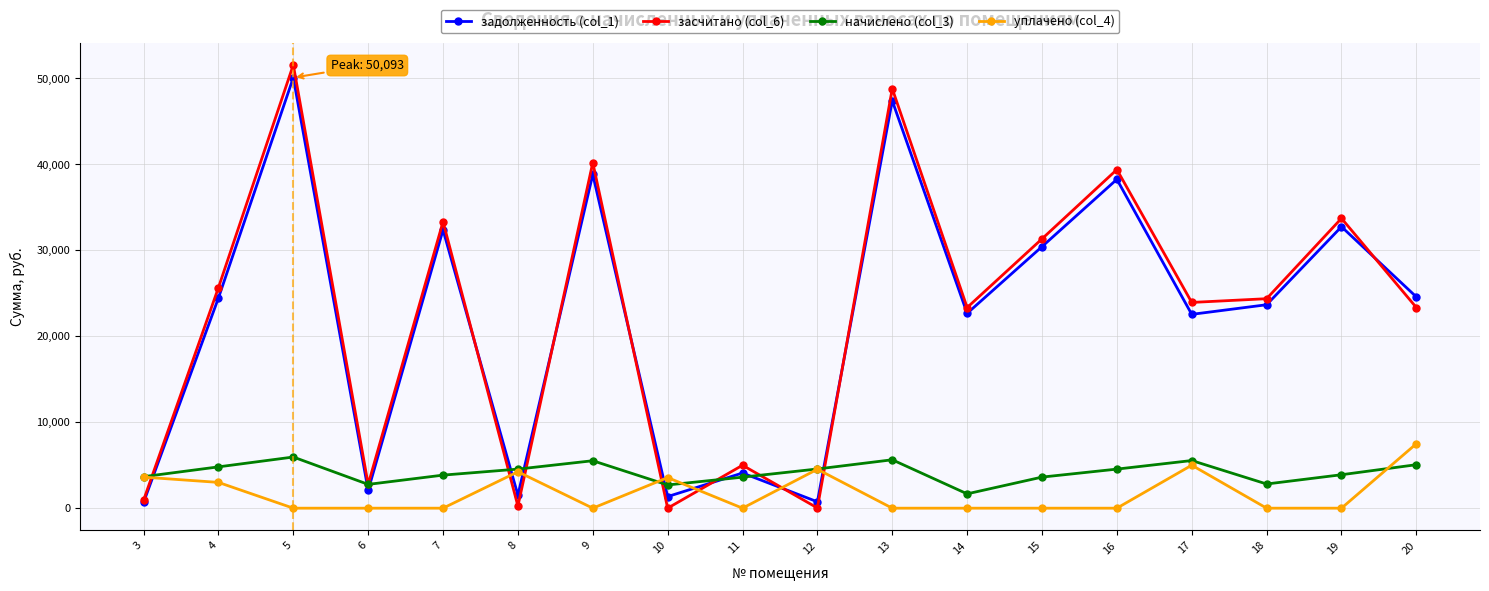

The начислено (col_3) series shows 4545.8 at 16. True or false?

True